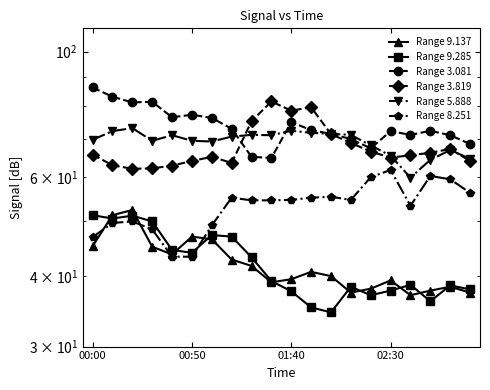

True or false: Range 3.819 has more than 1 points higher than both neighbors.

True